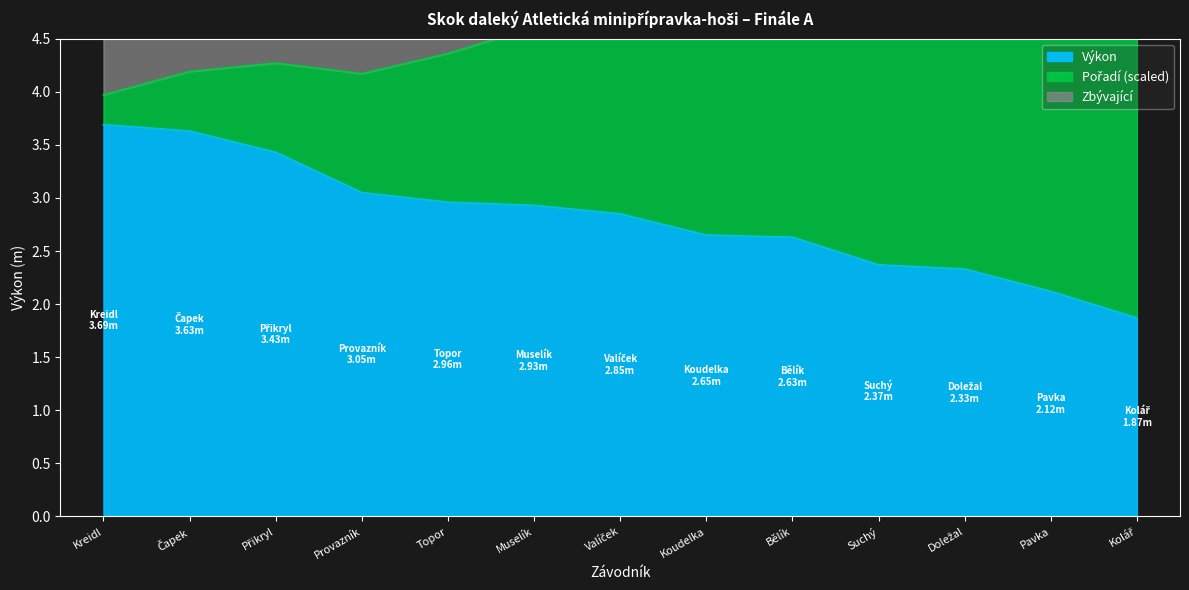

True or false: Pořadí and Výkon intersect in this chart.

False